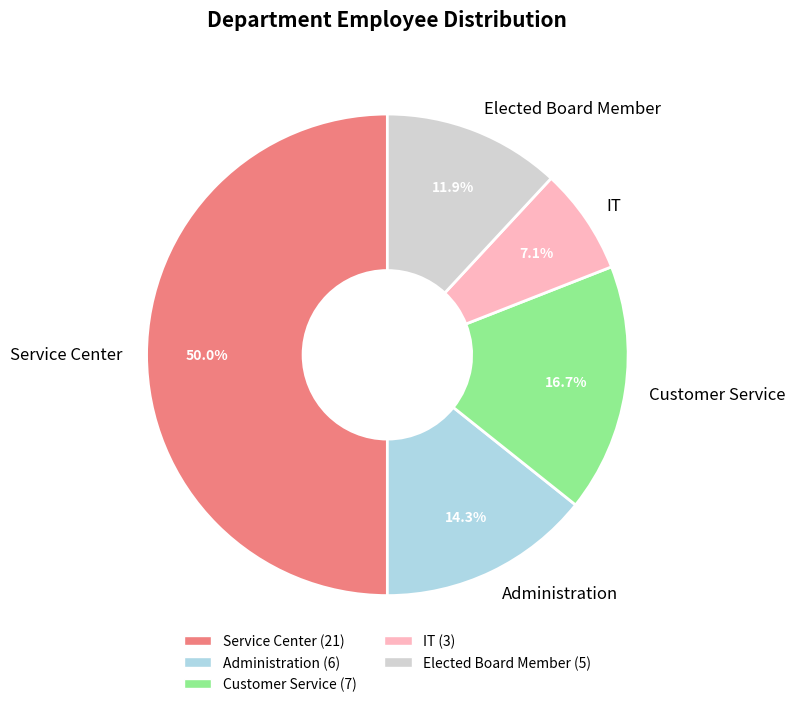

How many segments does this pie chart have?

5